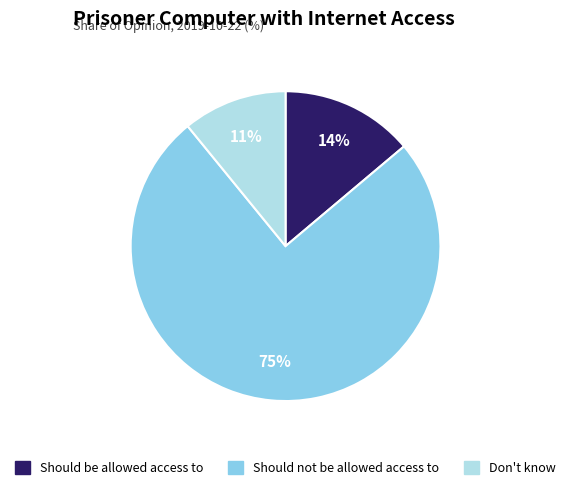

To the nearest percent, what portion does Don't know represent?

11%